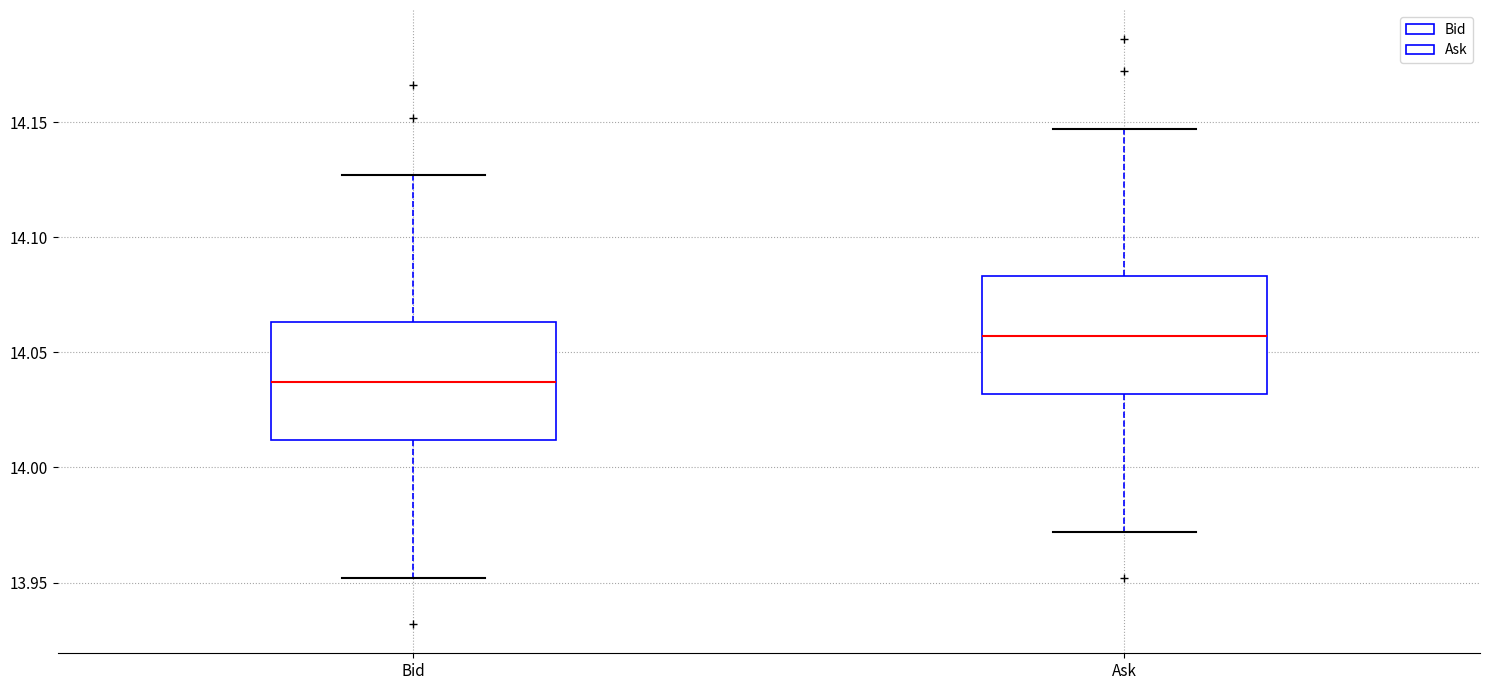

Which box's median line is the highest?

Ask